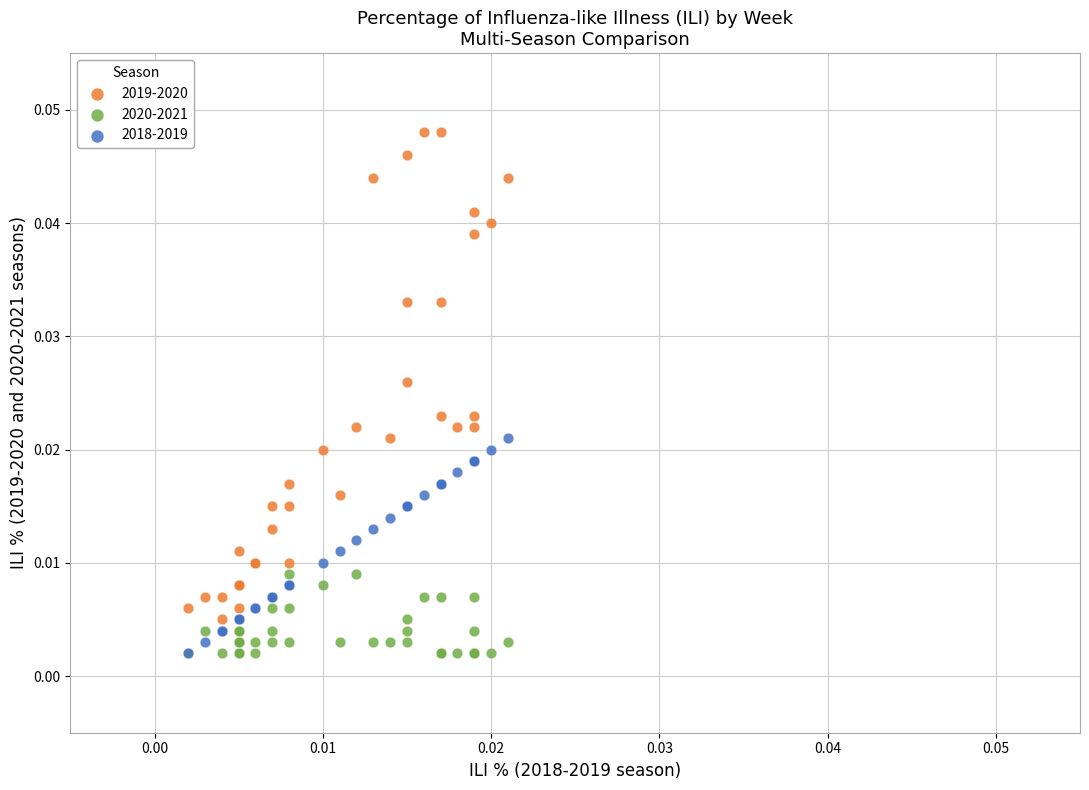

What are all the series names shown in the legend?

2019-2020, 2020-2021, 2018-2019